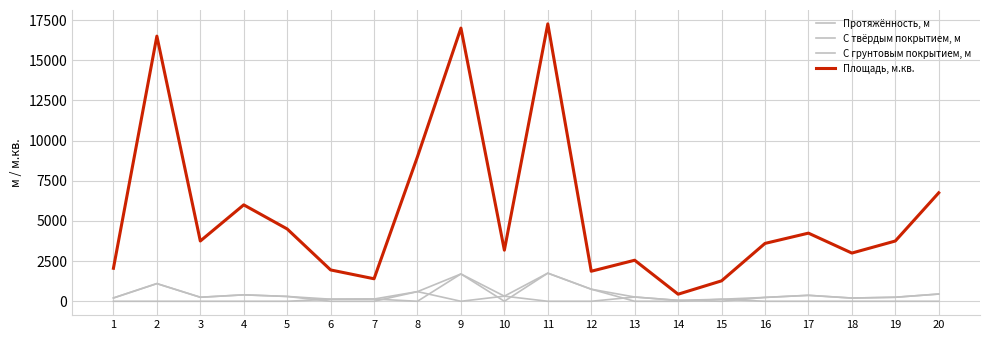

True or false: Протяжённость, м and С твёрдым покрытием, м cross at least once.

False